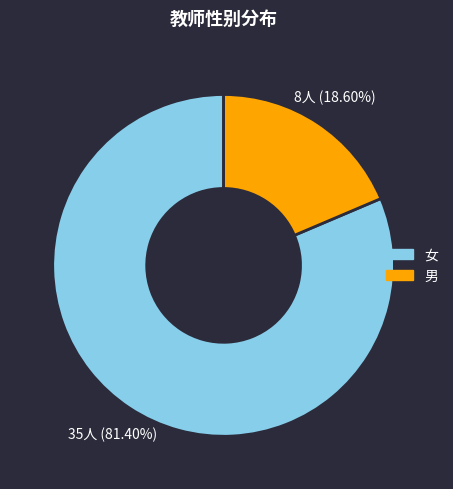

Which has a higher value, 男 or 女?

女